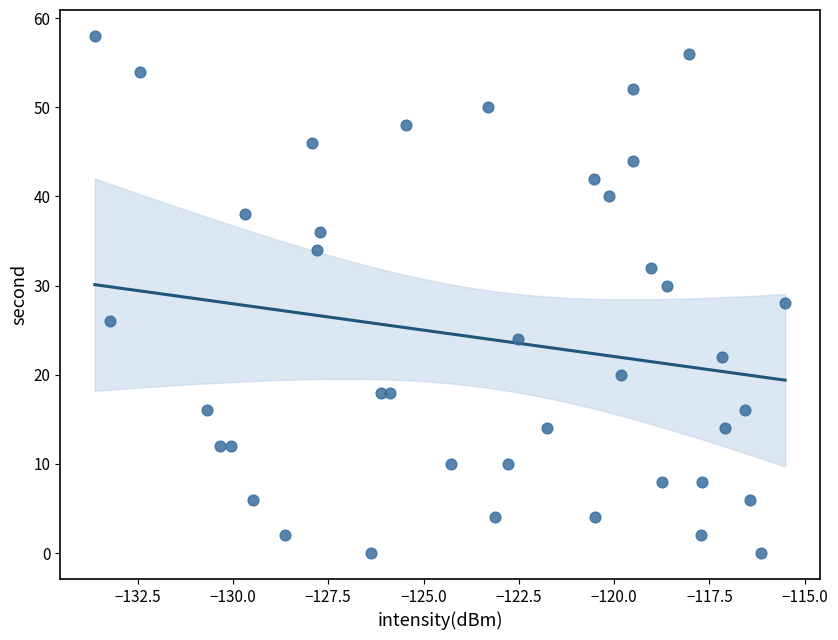

What is the range of Y values (max minus min)?

58